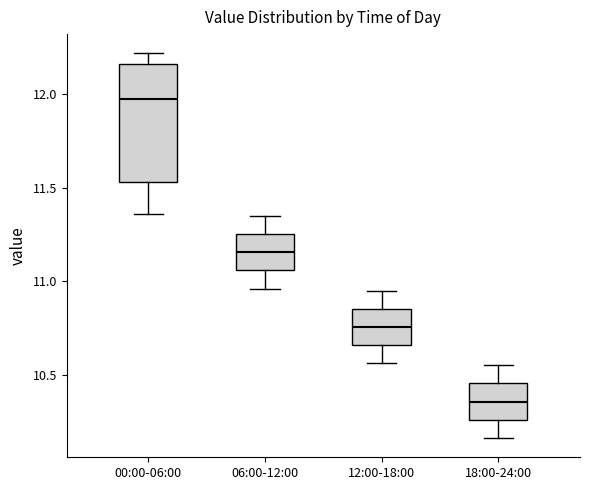

Reading left to right, transcribe this box plot: for each box, give where its median line is, the range the box spans, and where its two whiskers end, as read against the y-axis. The values are not printed on the chart, so give them approximately, as read against the axis.

00:00-06:00: median 12.00, box 11.55 to 12.15, whiskers 11.35 to 12.20
06:00-12:00: median 11.15, box 11.05 to 11.25, whiskers 10.95 to 11.35
12:00-18:00: median 10.75, box 10.65 to 10.85, whiskers 10.55 to 10.95
18:00-24:00: median 10.35, box 10.25 to 10.45, whiskers 10.15 to 10.55